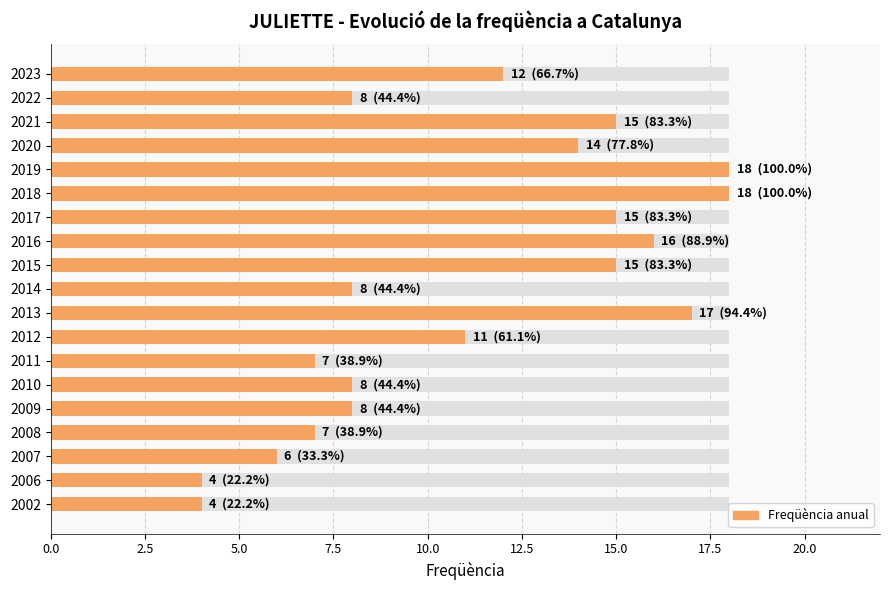

Does the chart contain any negative values?

No